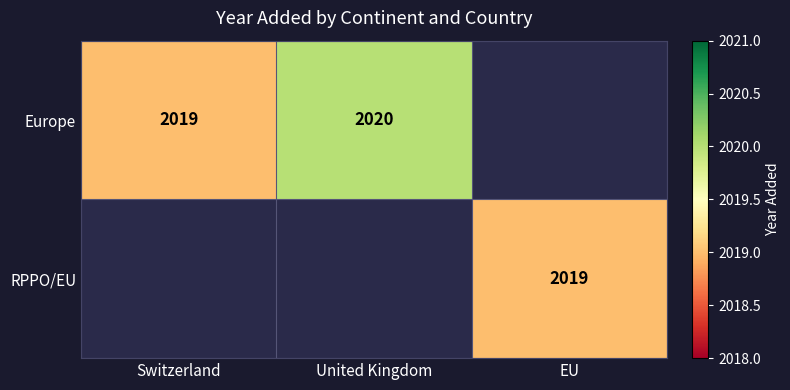

True or false: RPPO/EU has a value of 2019 at EU.

True